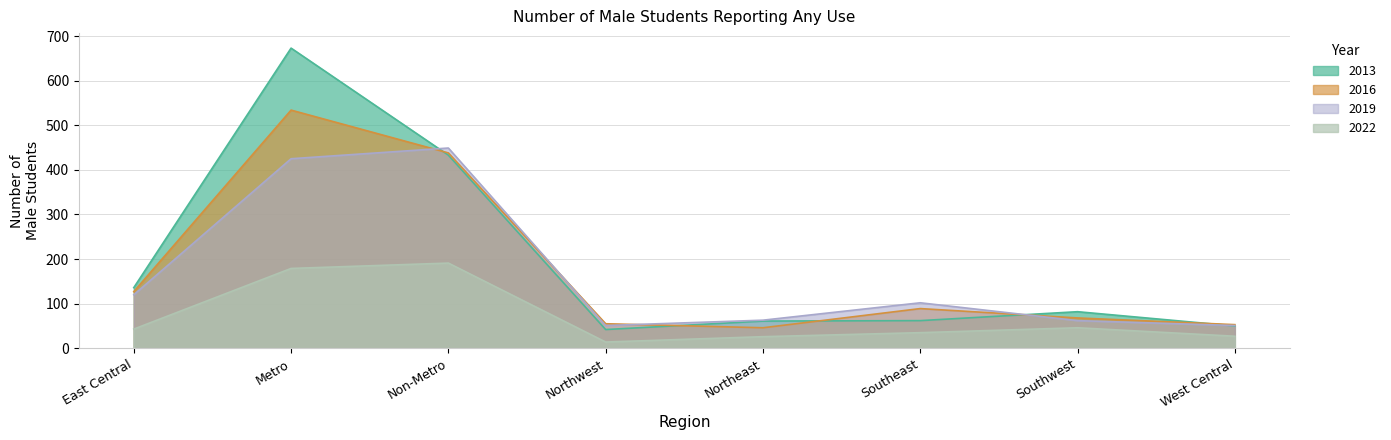

Where is the first local maximum for 2013?

Metro